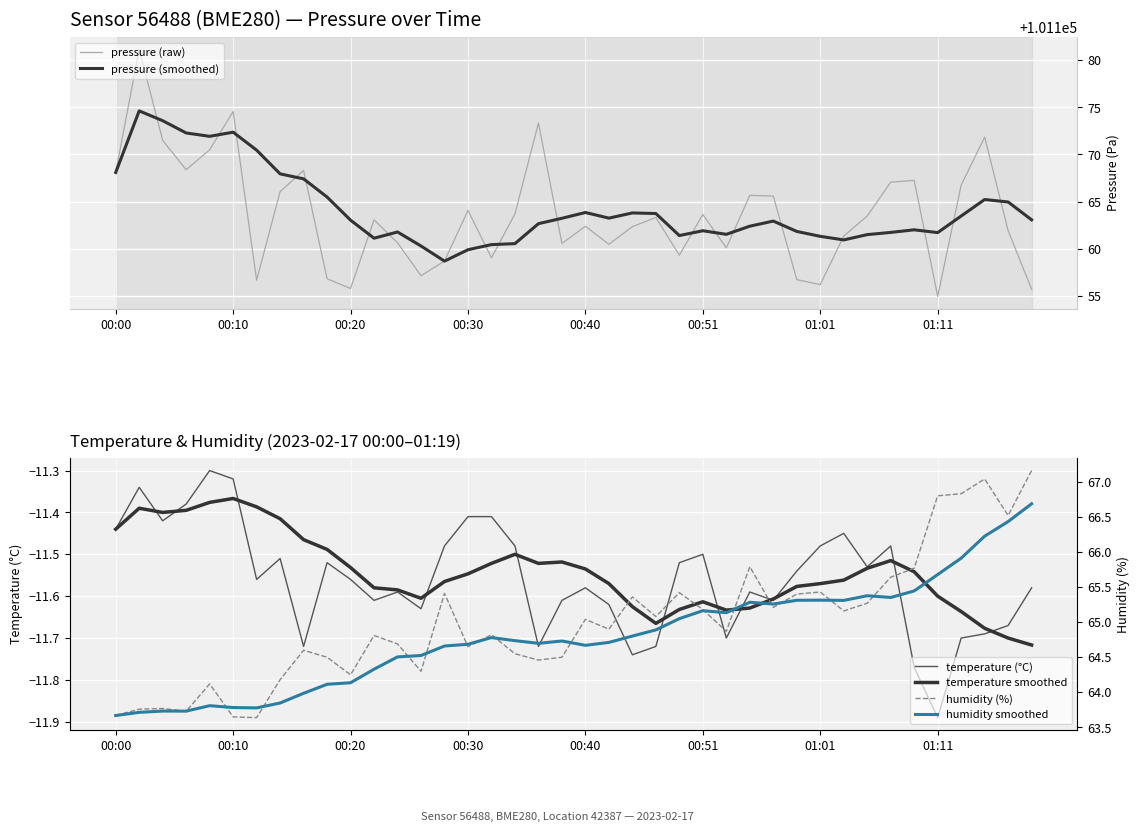

How many data points does each series have?

40